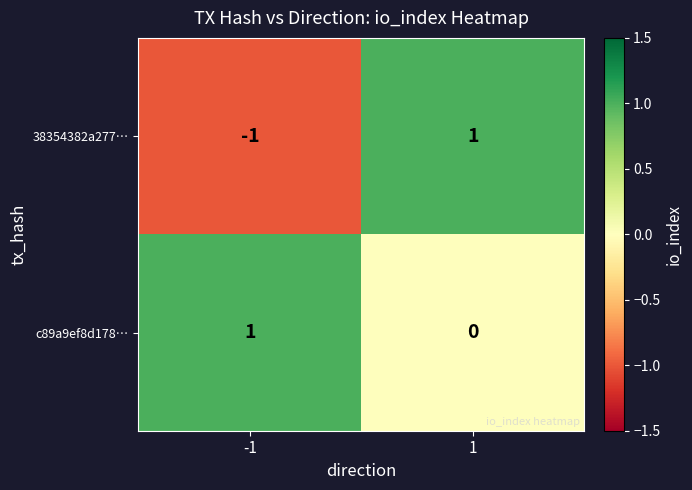

How many values in the c89a9ef8d178… series are below 1?

1